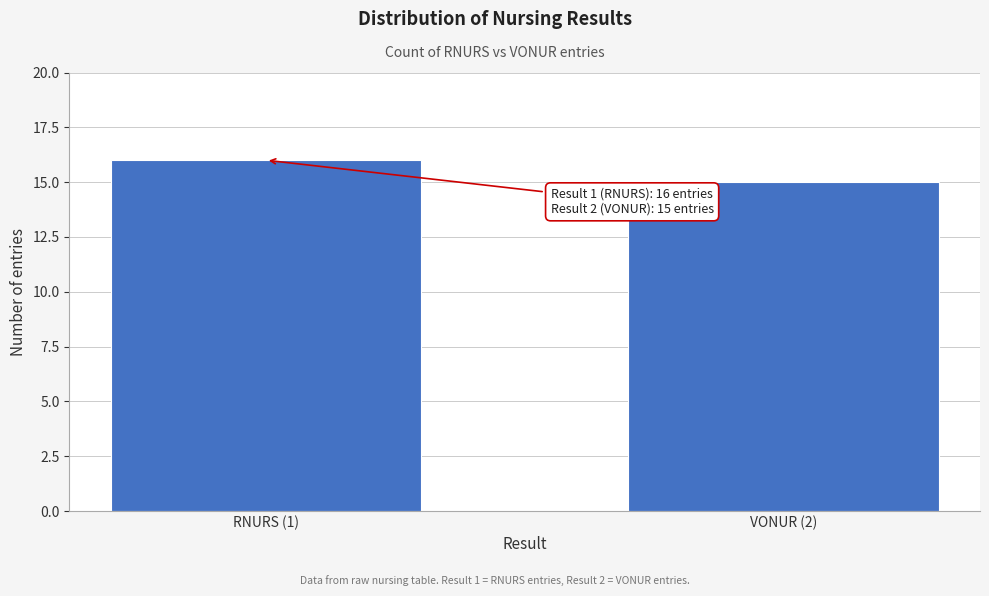

Reading left to right, transcribe all the data shown in this chart.

RNURS (1)=16	VONUR (2)=15